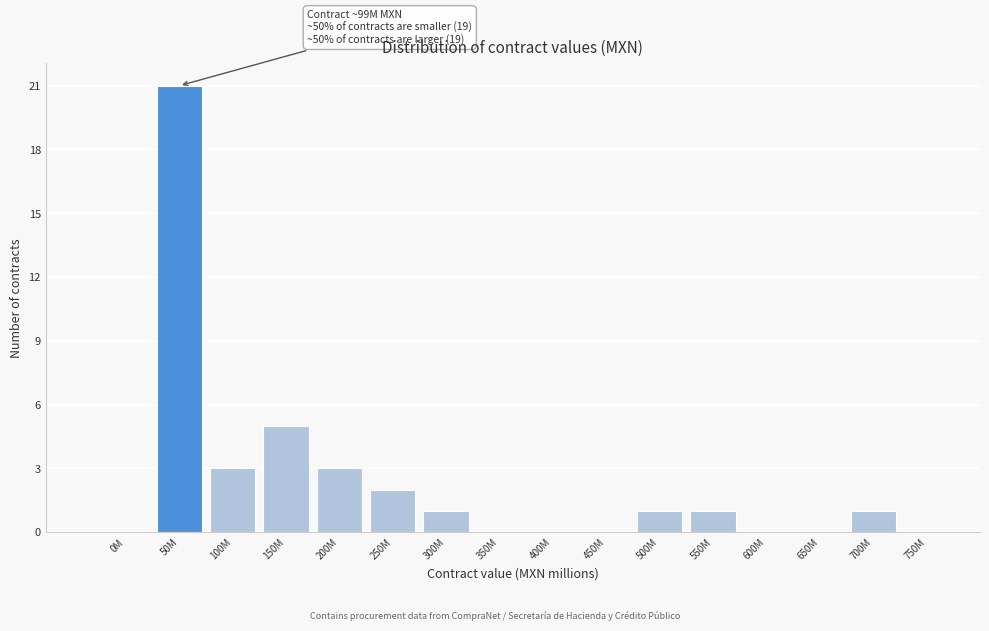

Reading left to right, transcribe all the data shown in this chart.

0M=0	50M=21	100M=3	150M=5	200M=3	250M=2	300M=1	350M=0	400M=0	450M=0	500M=1	550M=1	600M=0	650M=0	700M=1	750M=0